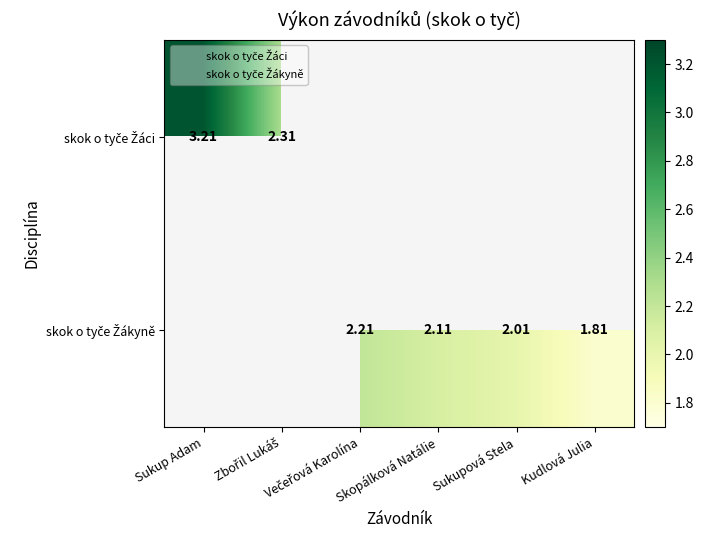

The skok o tyče Žáci series shows 1.1 at Zbořil Lukáš. True or false?

False